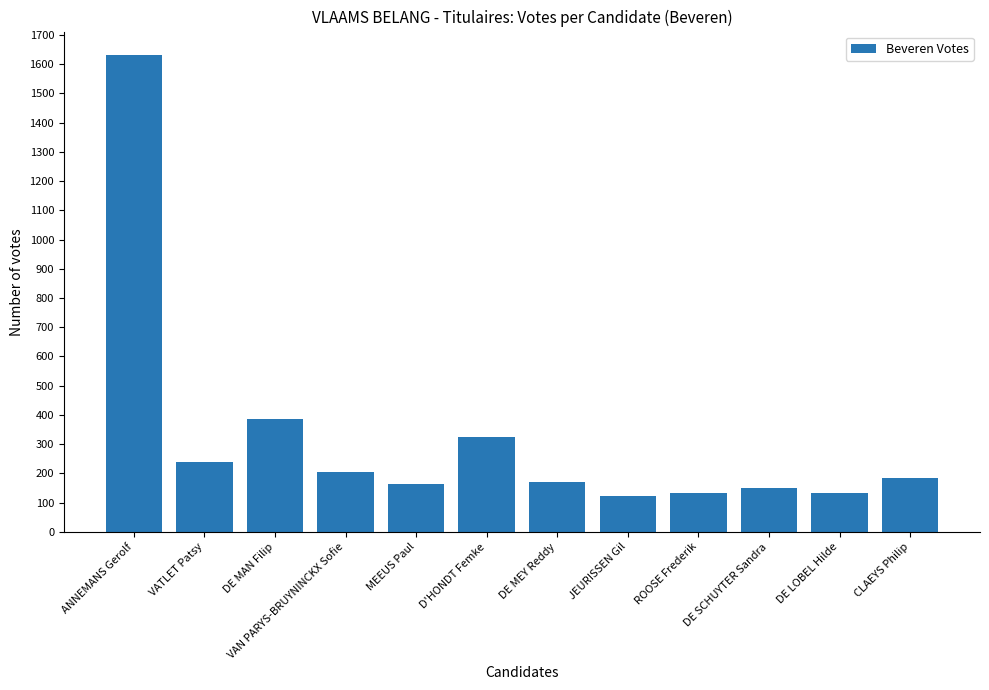

What is the label of the 3rd bar from the right?

DE SCHUYTER Sandra